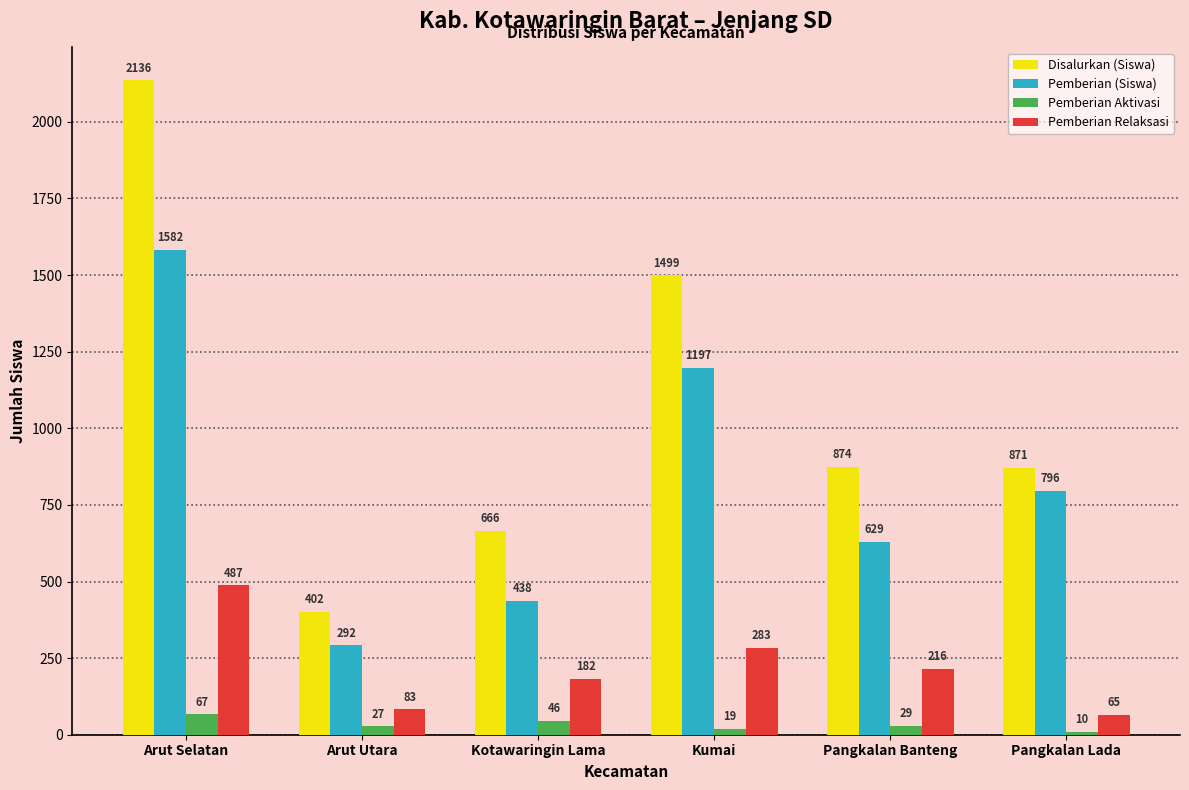

What is the sum of all Pemberian (Siswa) values?

4934